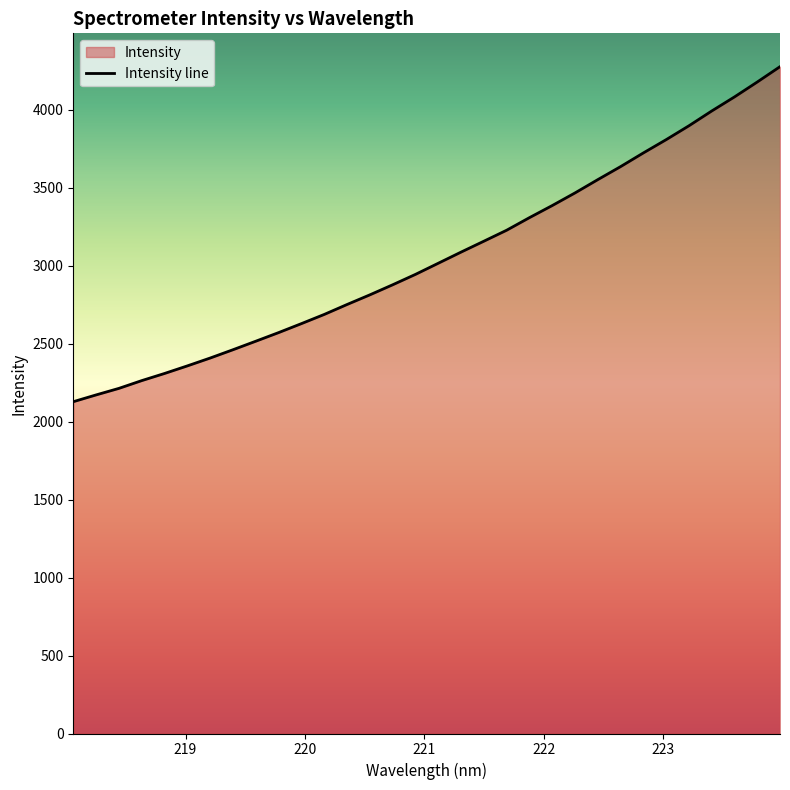

What is the maximum value shown in the chart?

4275.2